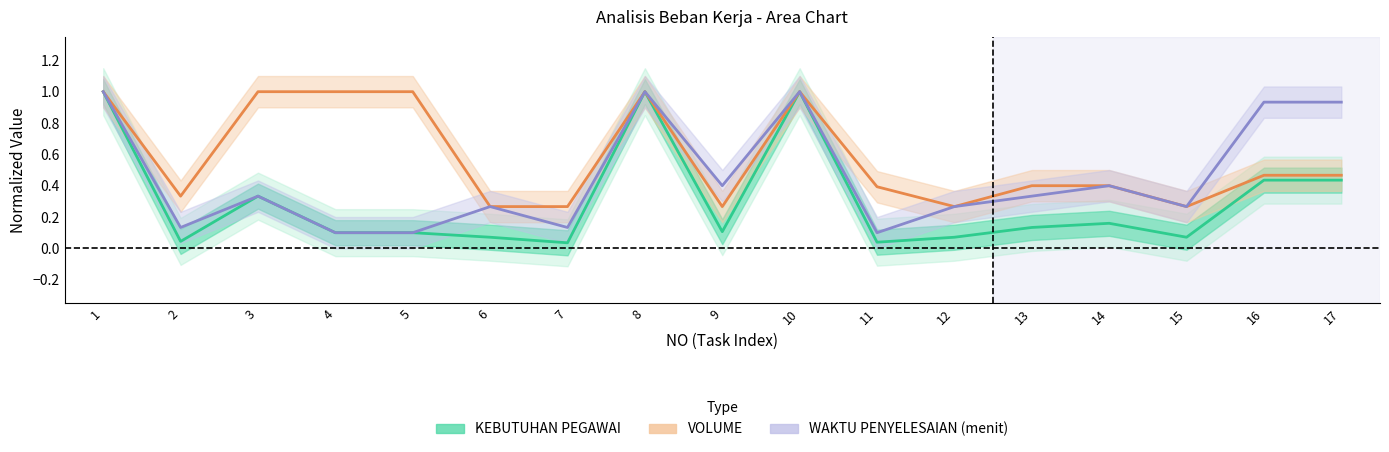

Which series has the largest total across all categories?

VOLUME